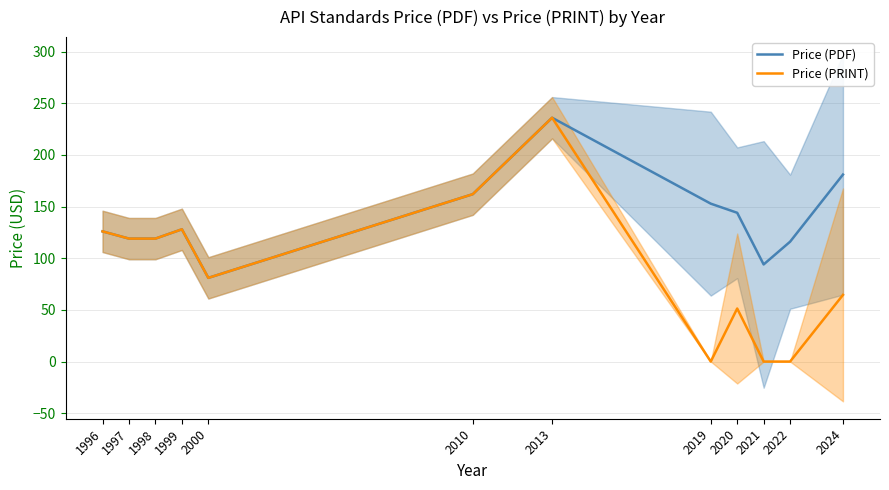

At which label does Price (PDF) reach its minimum?

2000